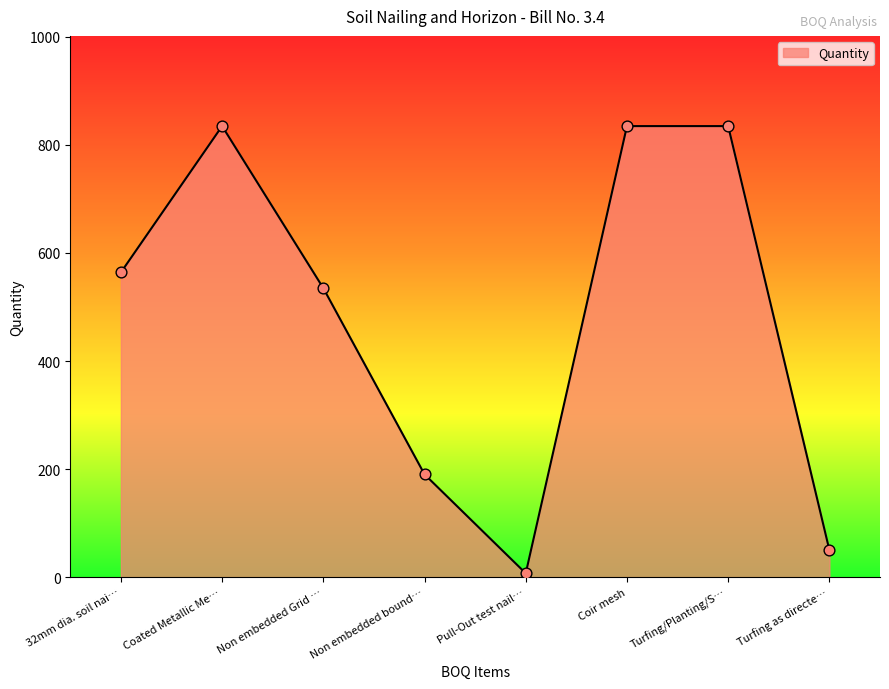

Which has a higher value, Turfing as directe… or 32mm dia. soil nai…?

32mm dia. soil nai…